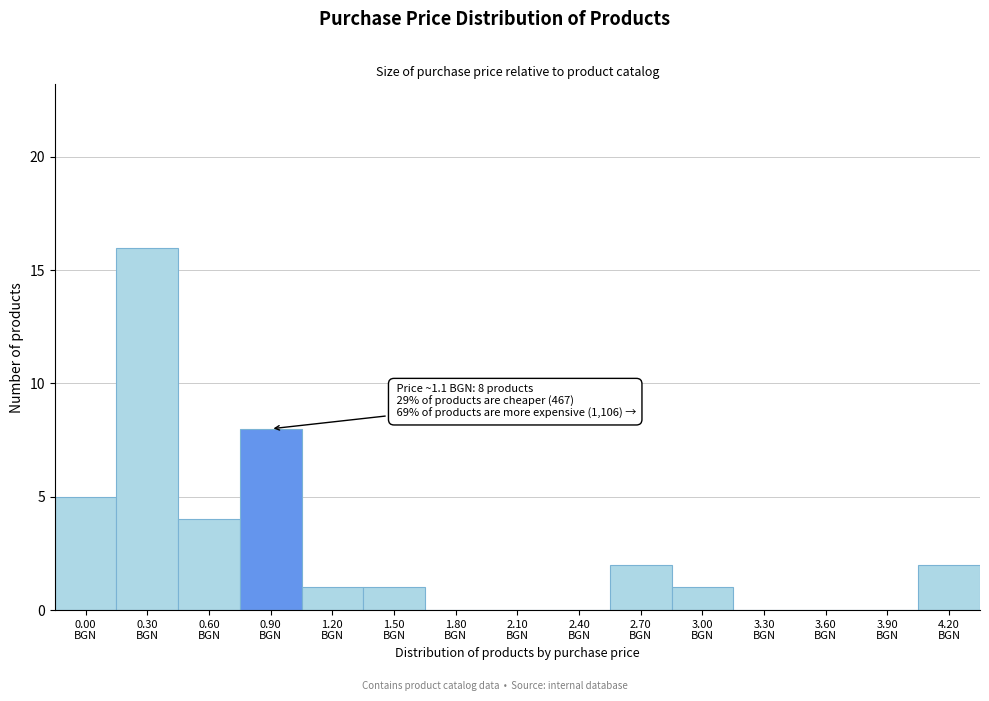

What is the greatest value displayed?

16